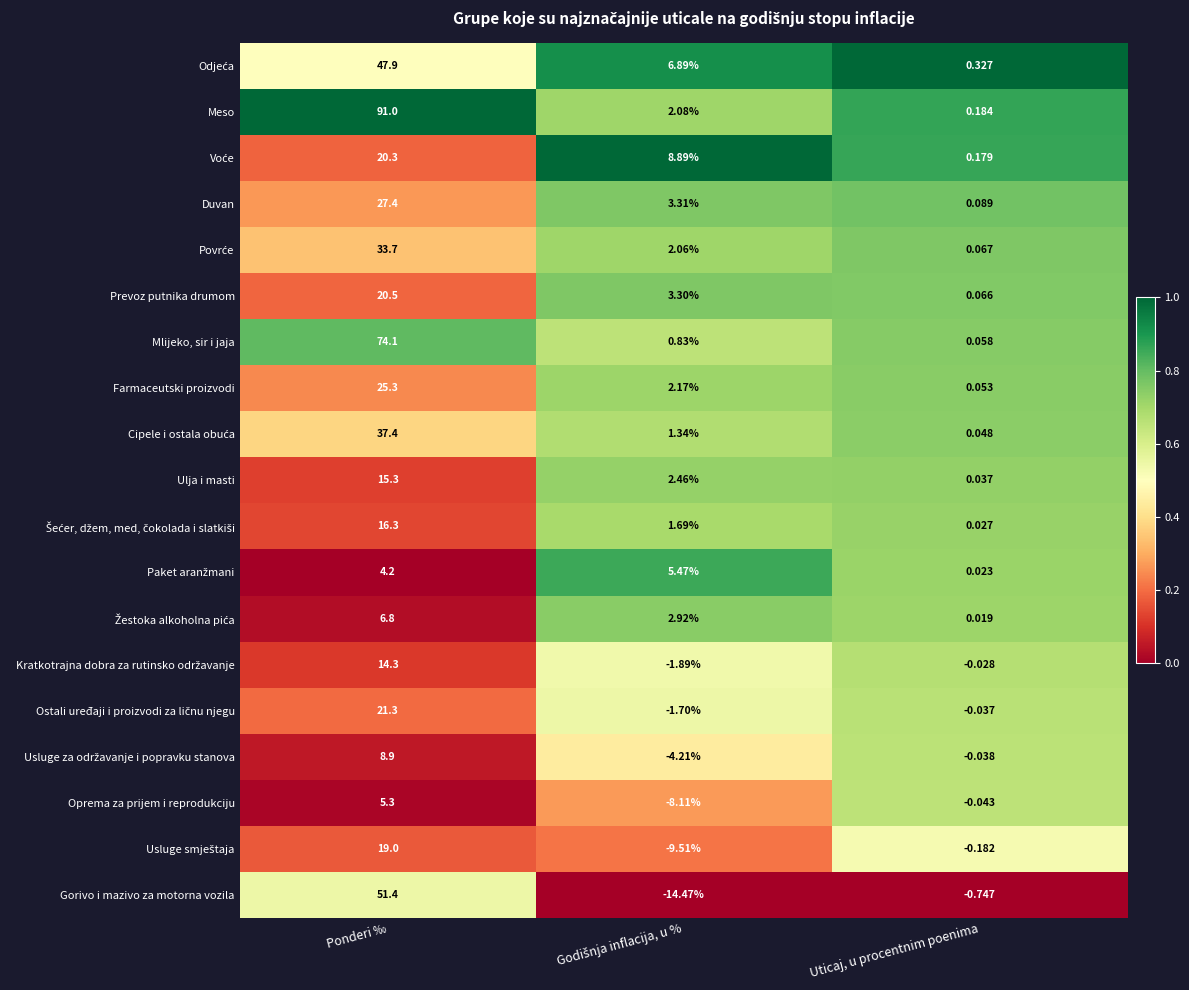

Which series has the largest range (max minus min)?

Meso